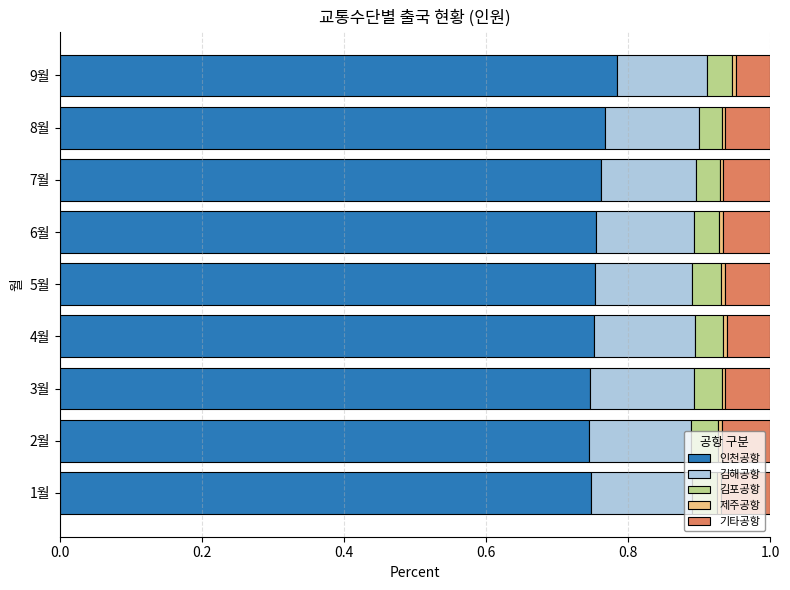

The 인천공항 series shows 0.3 at 3월. True or false?

False